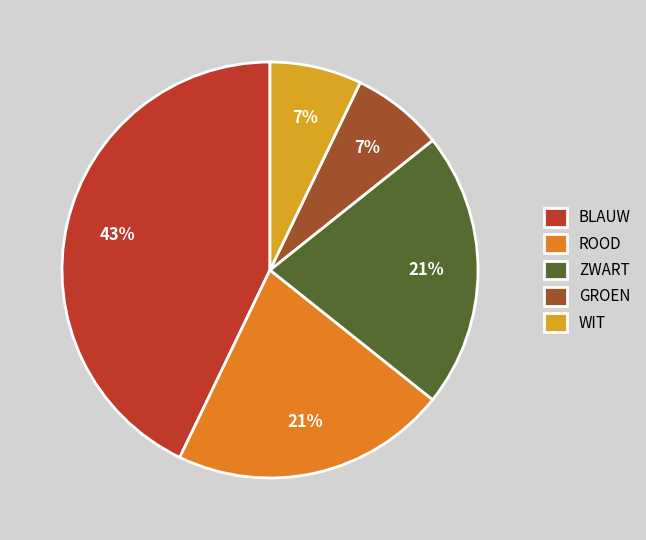

Which slice is the largest?

BLAUW